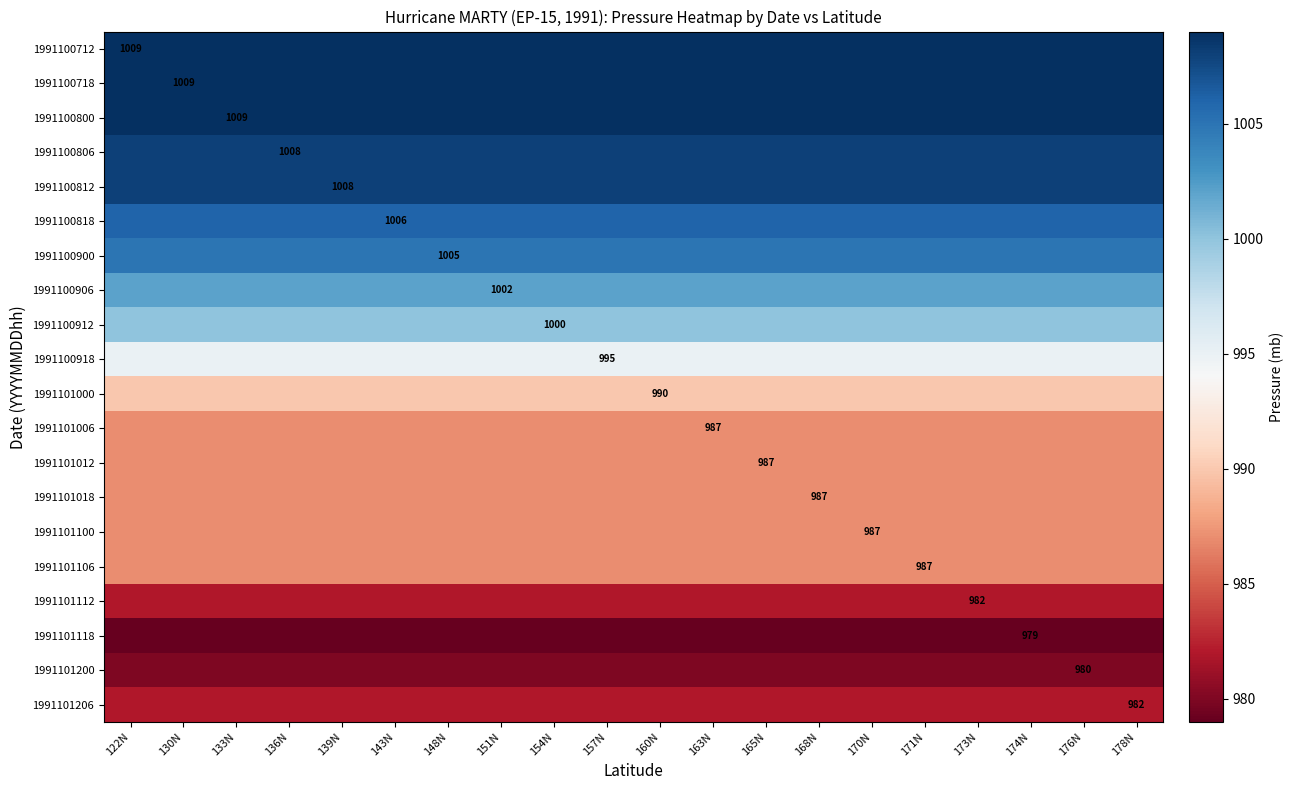

True or false: 1991100718 has a value of 319 at 122N.

False